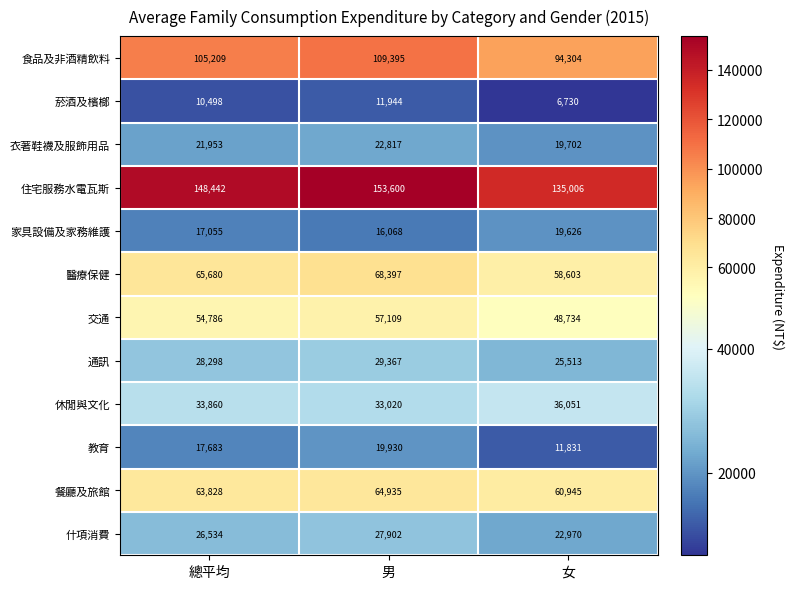

At which category is the sum across all series the highest?

男